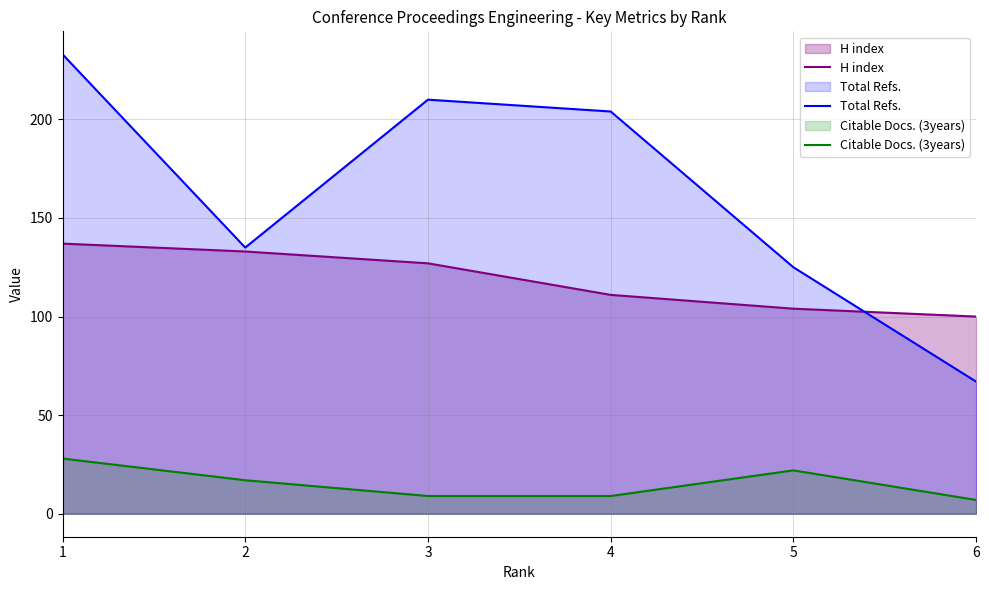

Where does the Citable Docs. (3years) series first go above 17?

1